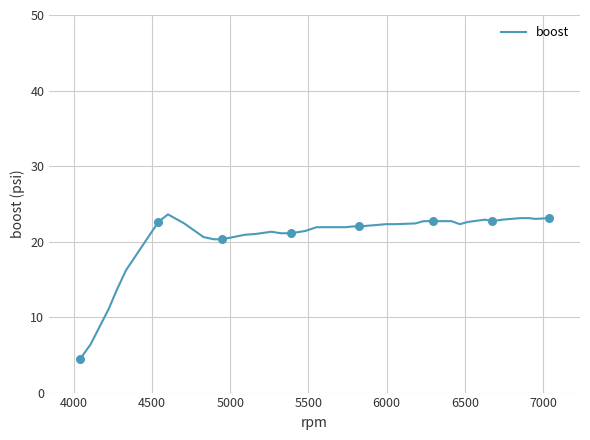

What is the maximum value shown in the chart?

23.6